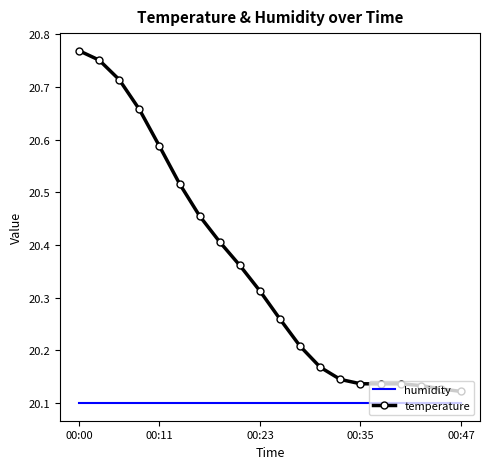

Which series has the widest spread of values?

temperature